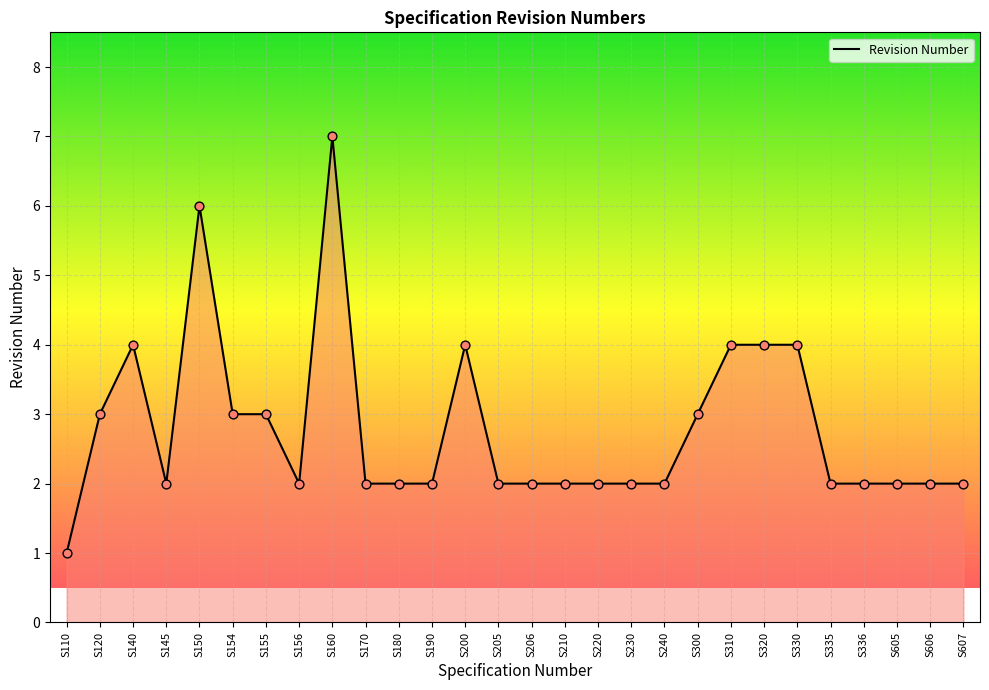

Between S300 and S210, which is larger?

S300